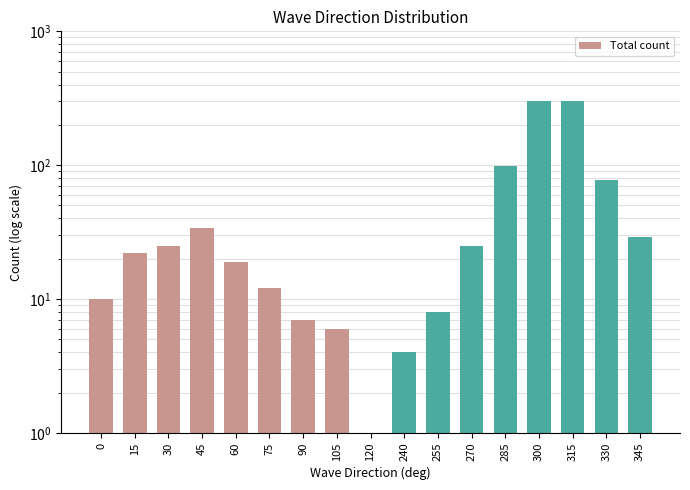

How many bars are there in total?

17